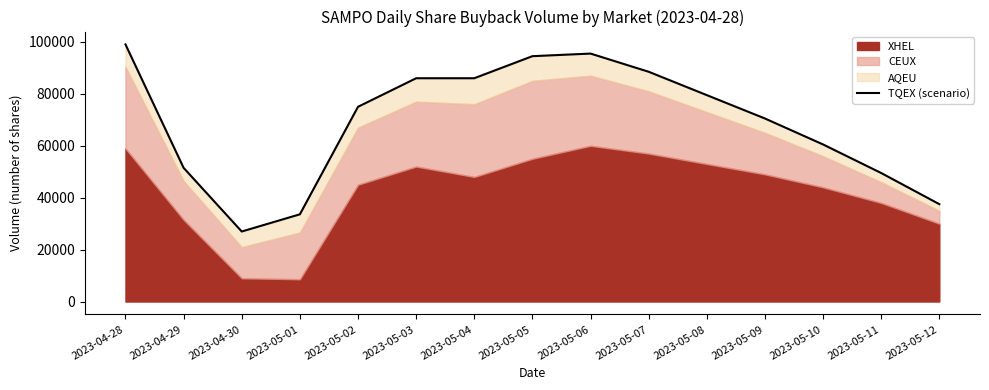

The value at 2023-05-12 is 37500. True or false?

True